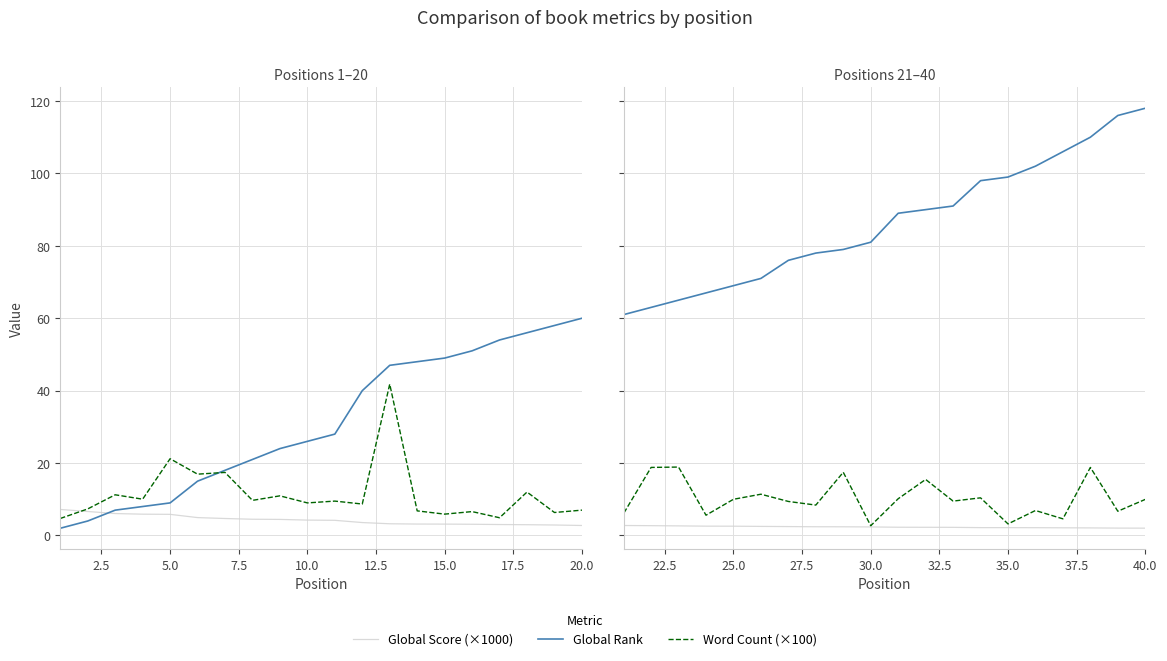

Is it true that Word Count (×100) equals 6.7 at 36?

False